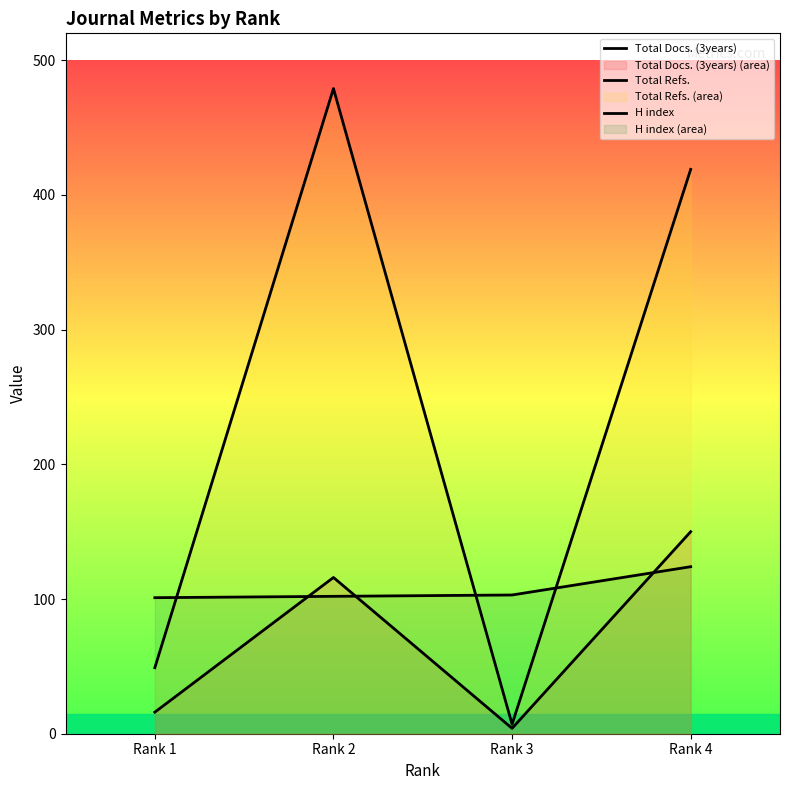

Reading right to left, extract all data points from this chart.

Total Docs. (3years): Rank 4=150	Rank 3=4	Rank 2=116	Rank 1=16
Total Refs.: Rank 4=419	Rank 3=7	Rank 2=479	Rank 1=49
H index: Rank 4=124	Rank 3=103	Rank 2=102	Rank 1=101